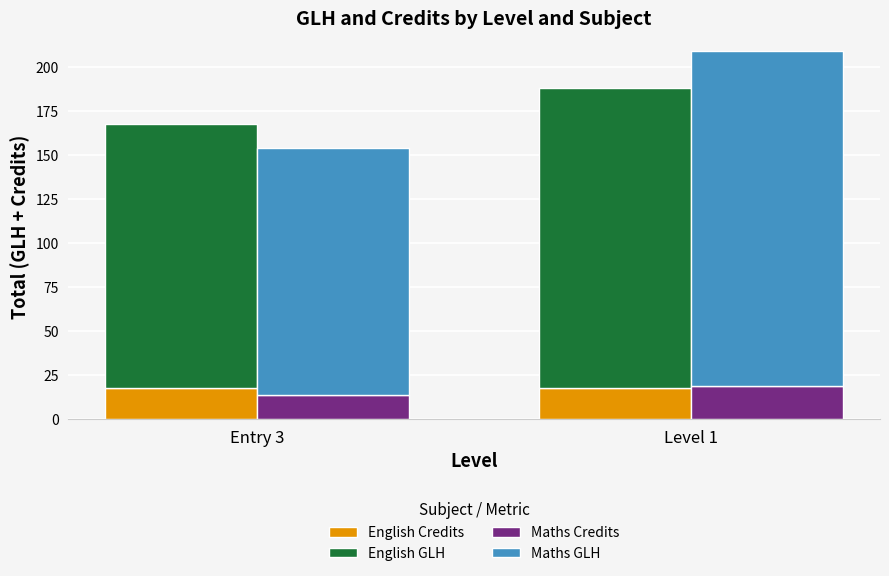

List the series in order of their peak value, highest first.

Maths GLH, English GLH, Maths Credits, English Credits